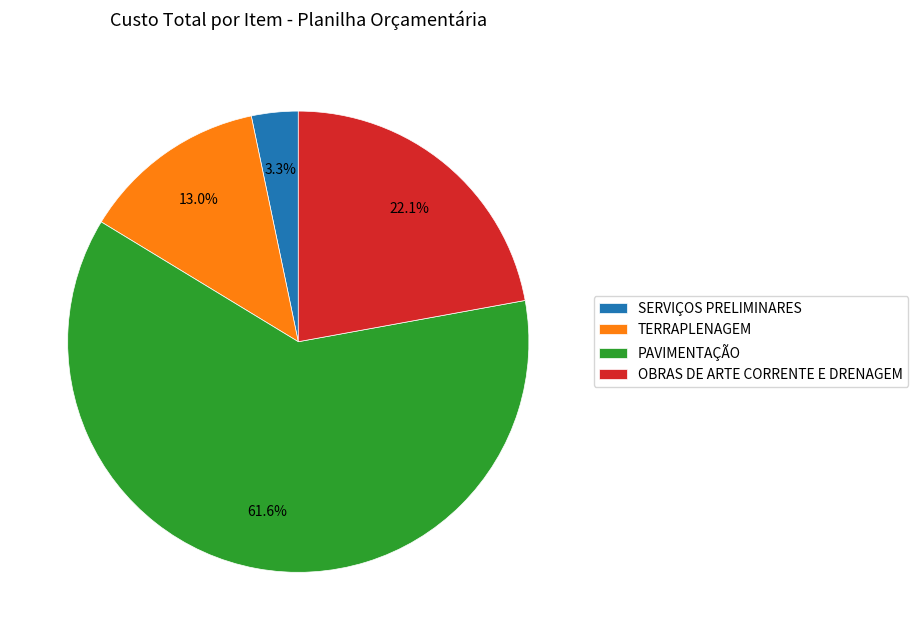

What percentage do OBRAS DE ARTE CORRENTE E DRENAGEM and PAVIMENTAÇÃO together represent?

83.7%